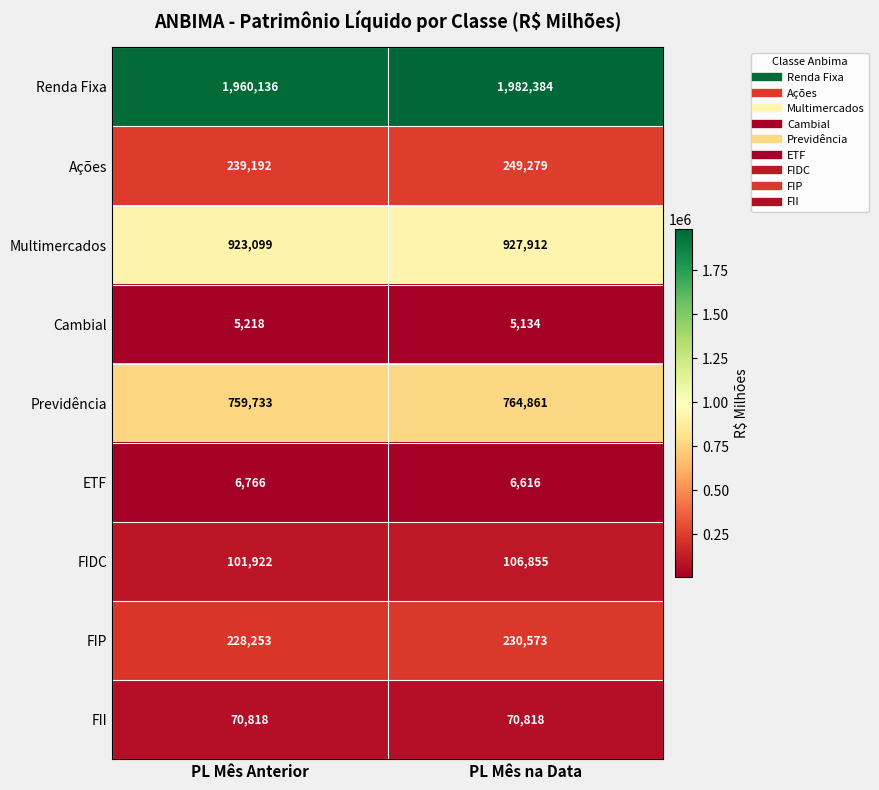

What is the greatest value displayed?

1982384